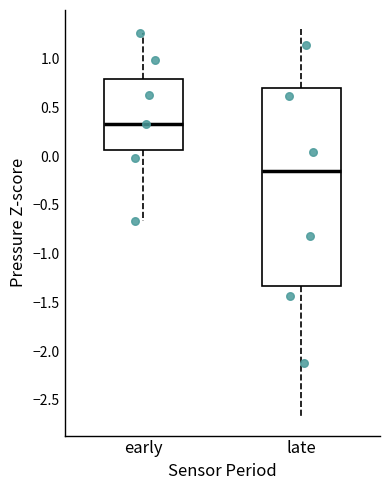

Which box is the tallest, from its lower edge to its upper edge?

late